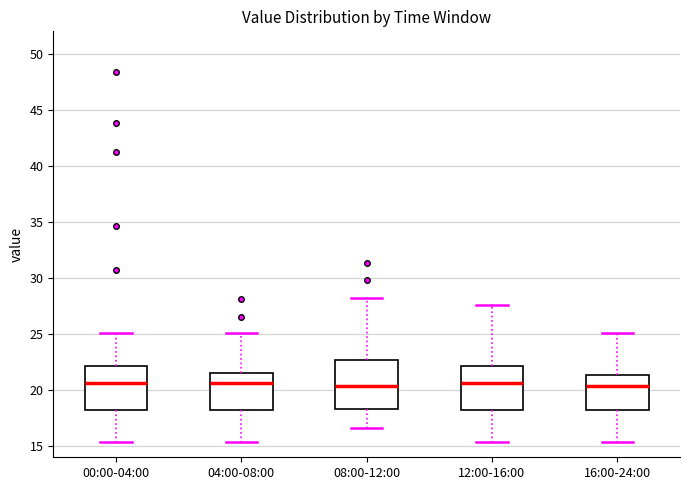

Reading left to right, transcribe this box plot: for each box, give where its median line is, the range the box spans, and where its two whiskers end, as read against the y-axis. The values are not printed on the chart, so give them approximately, as read against the axis.

00:00-04:00: median 20.5, box 18.0 to 22.0, whiskers 15.5 to 25.0
04:00-08:00: median 20.5, box 18.0 to 21.5, whiskers 15.5 to 25.0
08:00-12:00: median 20.5, box 18.5 to 22.5, whiskers 16.5 to 28.5
12:00-16:00: median 20.5, box 18.0 to 22.0, whiskers 15.5 to 27.5
16:00-24:00: median 20.5, box 18.0 to 21.5, whiskers 15.5 to 25.0